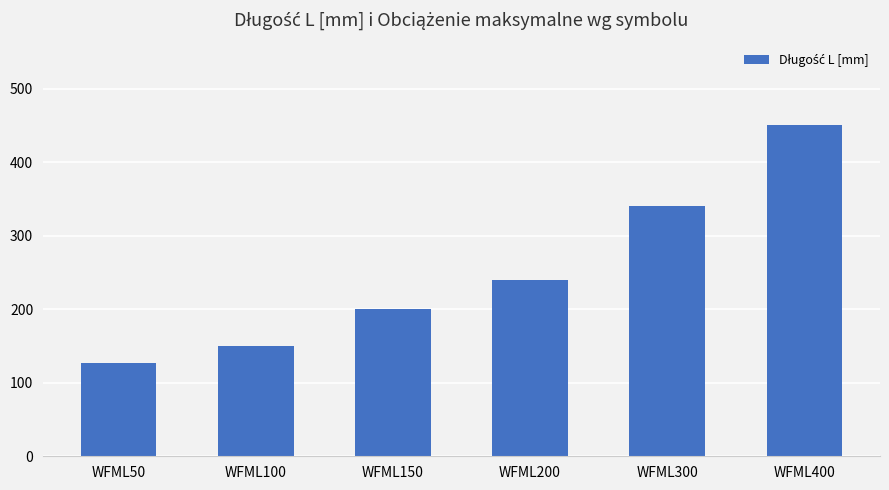

List the labels in order of value, largest first.

WFML400, WFML300, WFML200, WFML150, WFML100, WFML50